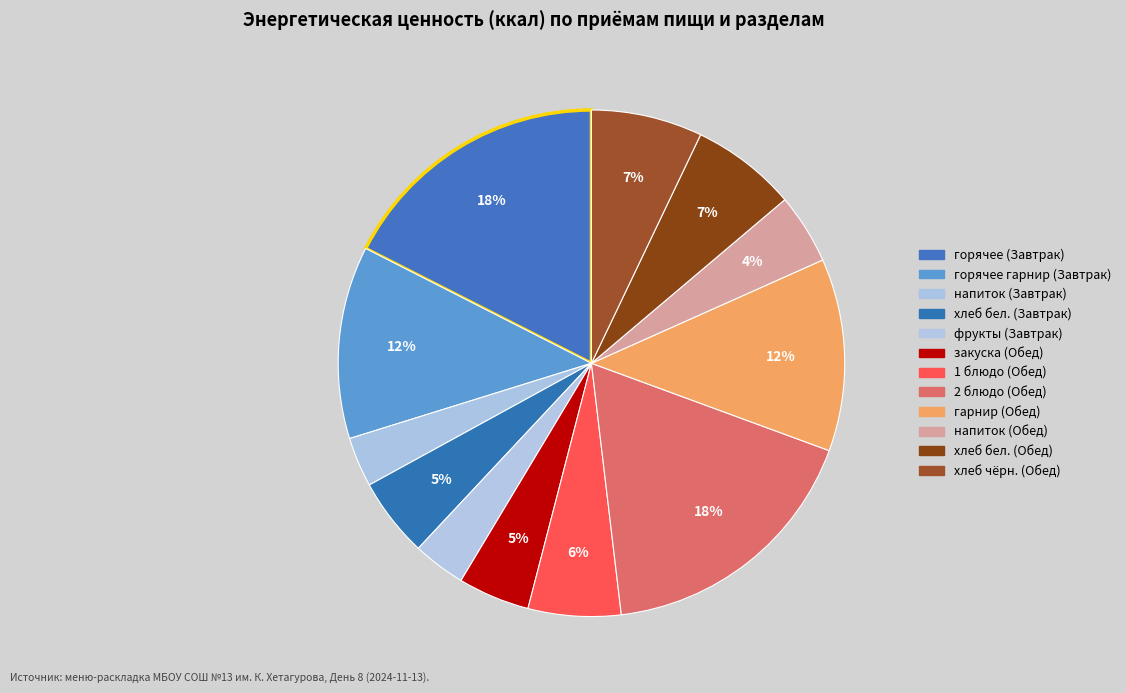

Does горячее гарнир (Завтрак) represent more than half of the total?

No